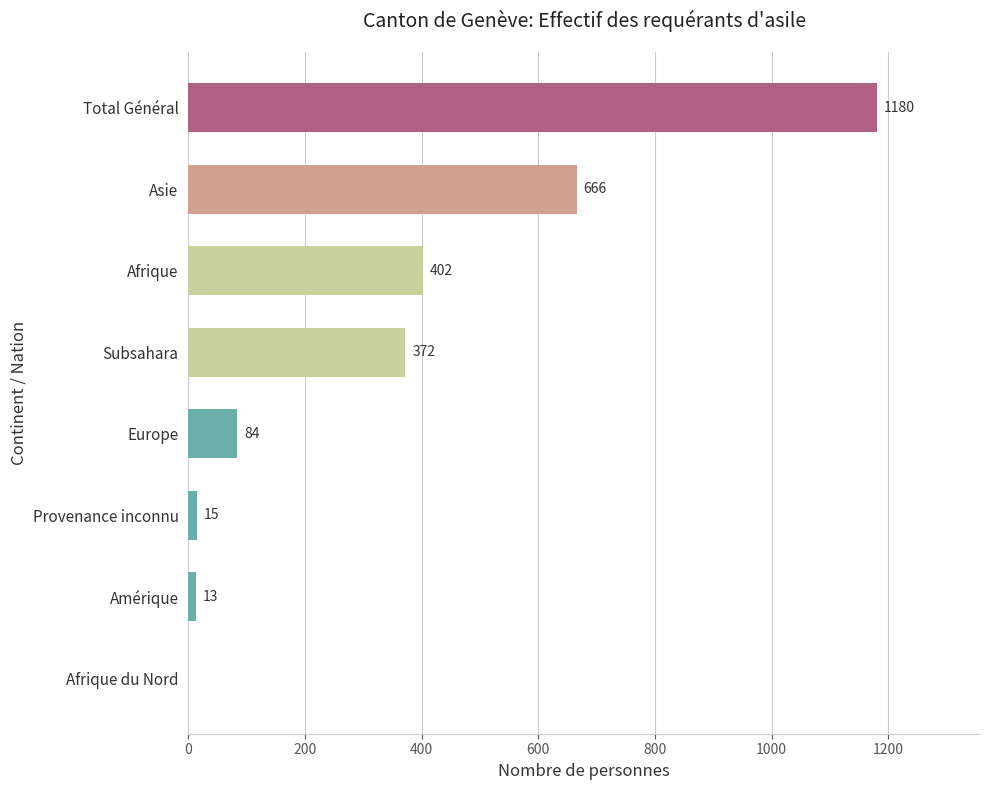

How many distinct data groups are displayed?

1